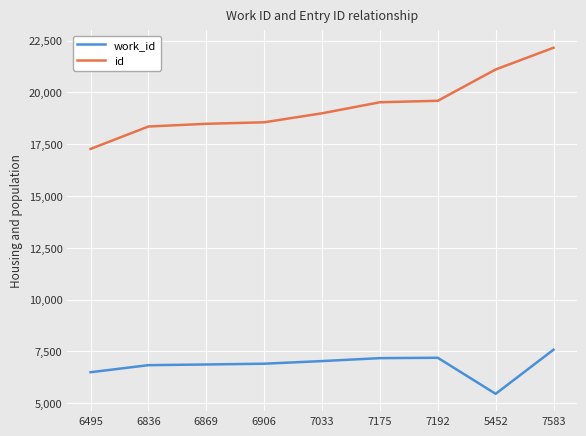

Rank the series by their average value, from lowest to highest.

work_id, id